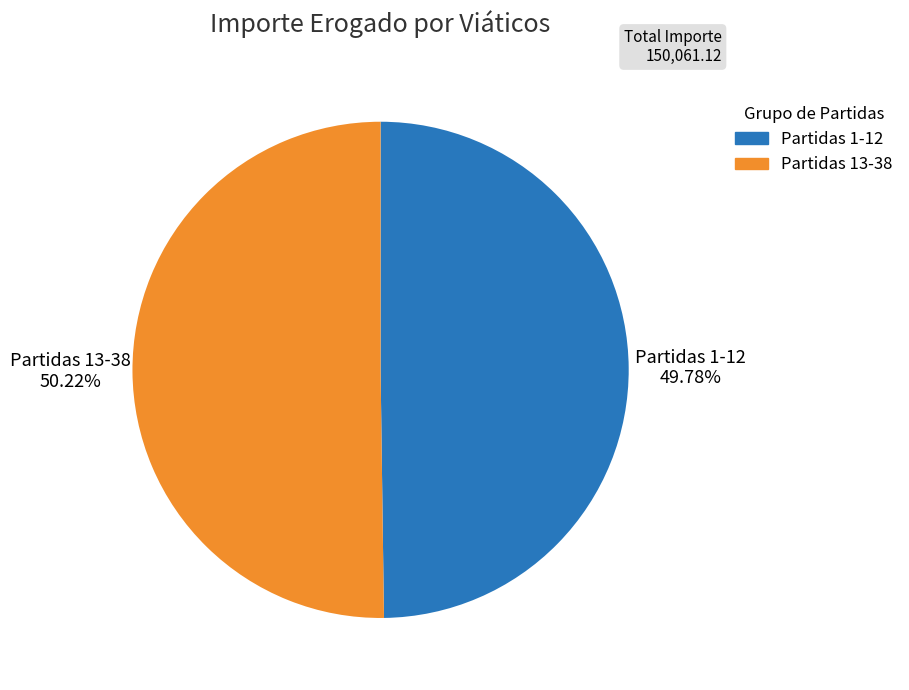

Is there any slice that represents more than half of the pie?

Yes